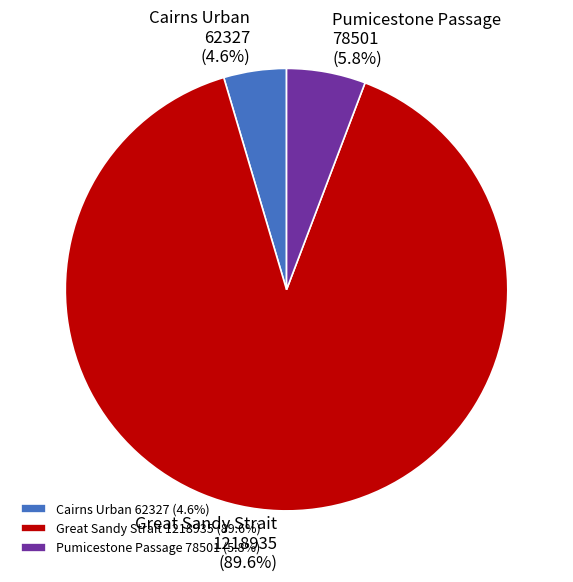

Count the number of slices in the pie.

3